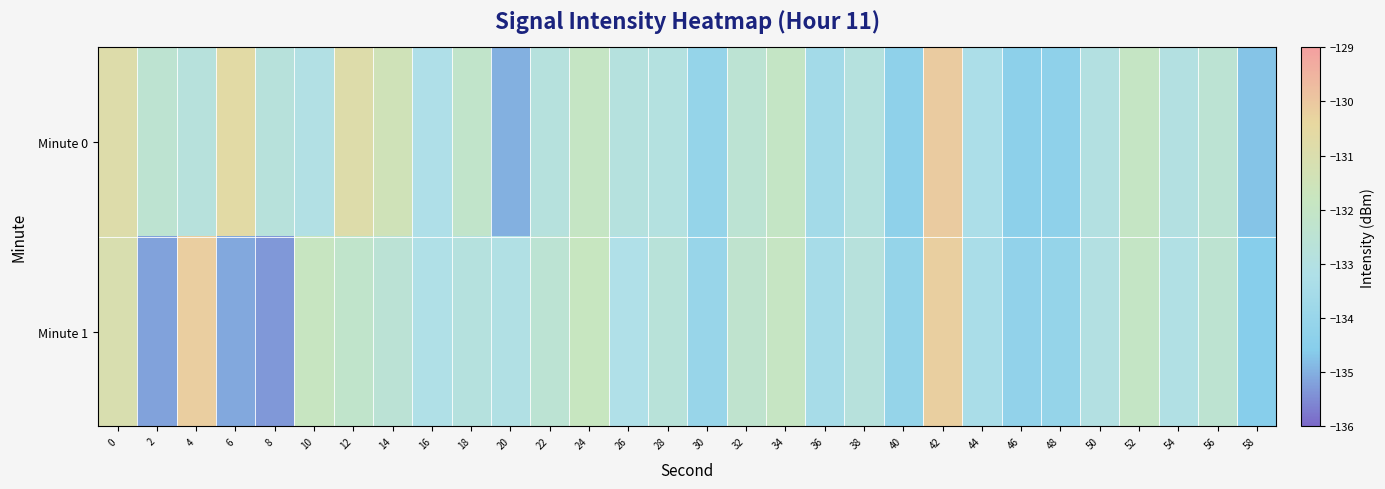

Reading right to left, list all the values displayed in this chart.

Minute 0: 58=-134.7	56=-132.5	54=-133.0	52=-132.0	50=-133.0	48=-134.3	46=-134.4	44=-133.3	42=-130.1	40=-134.3	38=-132.9	36=-133.6	34=-132.0	32=-132.5	30=-134.1	28=-132.9	26=-132.9	24=-132.0	22=-132.8	20=-135.0	18=-132.2	16=-133.2	14=-131.5	12=-130.8	10=-133.1	8=-132.8	6=-130.6	4=-132.8	2=-132.4	0=-130.8
Minute 1: 58=-134.6	56=-132.4	54=-133.1	52=-132.0	50=-133.0	48=-134.1	46=-134.2	44=-133.4	42=-130.2	40=-134.1	38=-132.8	36=-133.5	34=-131.9	32=-132.3	30=-134.0	28=-132.7	26=-133.2	24=-131.8	22=-132.5	20=-133.1	18=-132.9	16=-133.2	14=-132.5	12=-132.2	10=-131.9	8=-135.3	6=-135.1	4=-130.2	2=-135.2	0=-131.1